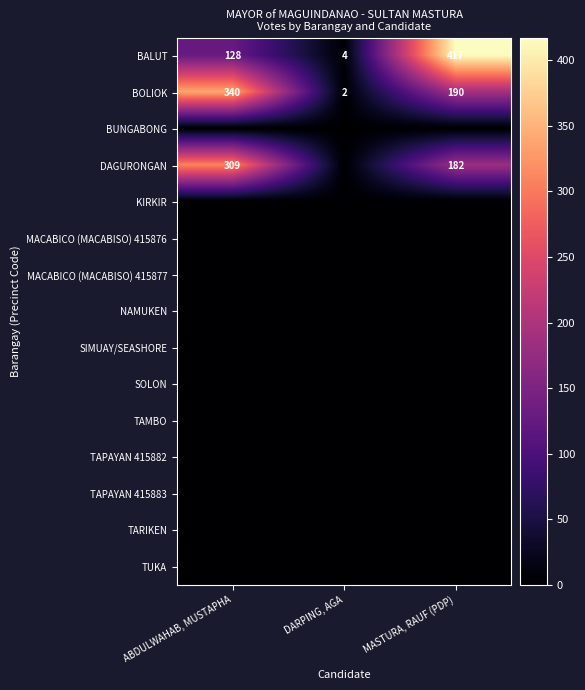

The TUKA series shows 0 at MASTURA, RAUF (PDP). True or false?

True